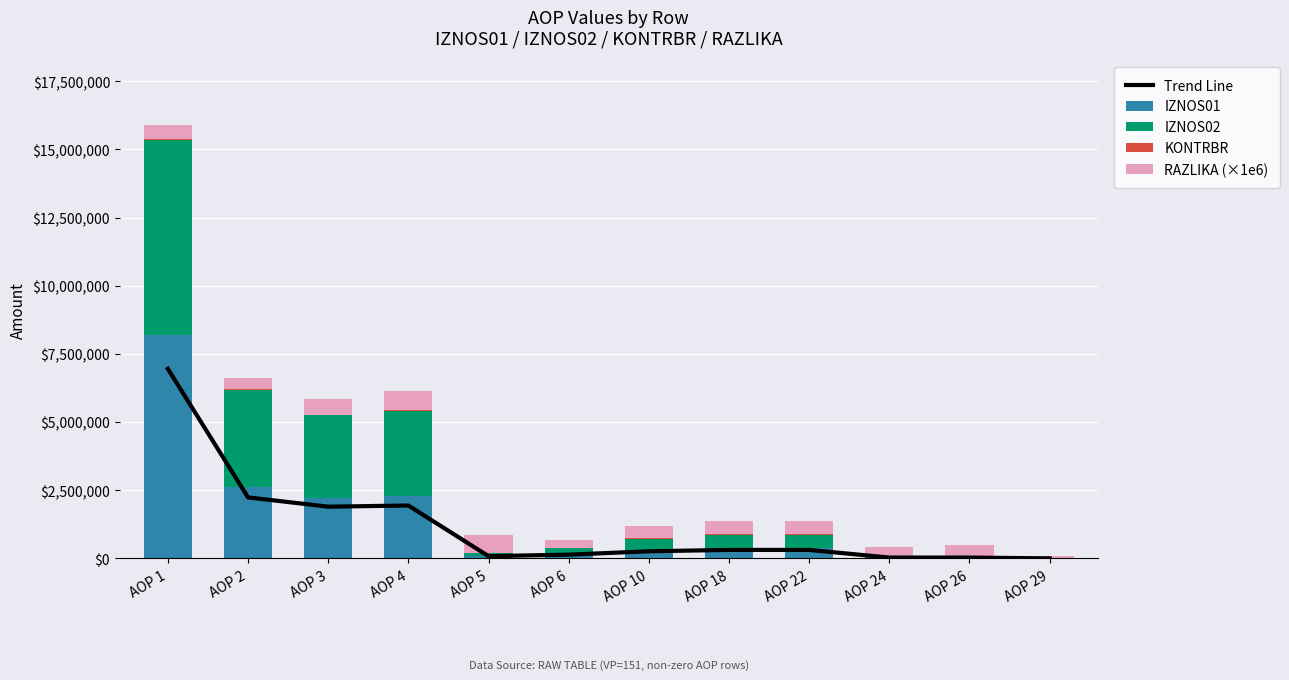

At AOP 18, list the series in order from largest to smallest.

IZNOS02, RAZLIKA (×1e6), IZNOS01, Trend Line, KONTRBR